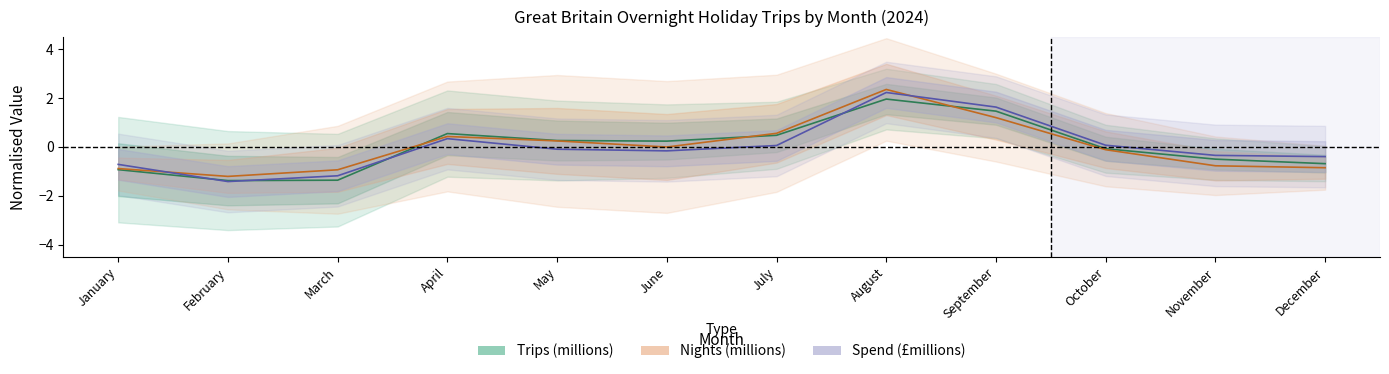

In Nights (millions), how many points are higher than both neighbors (excluding endpoints)?

2